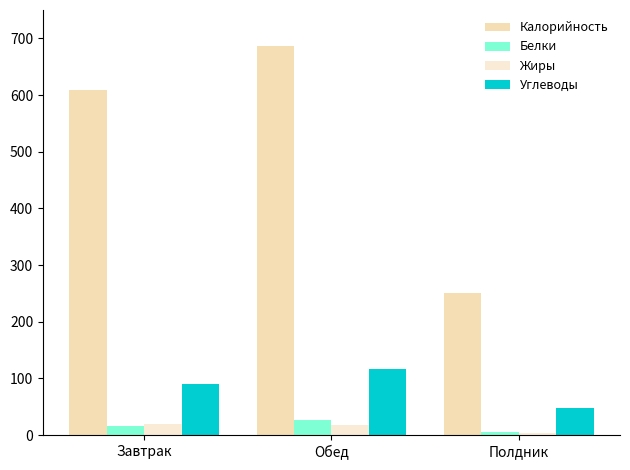

How many distinct data groups are displayed?

4